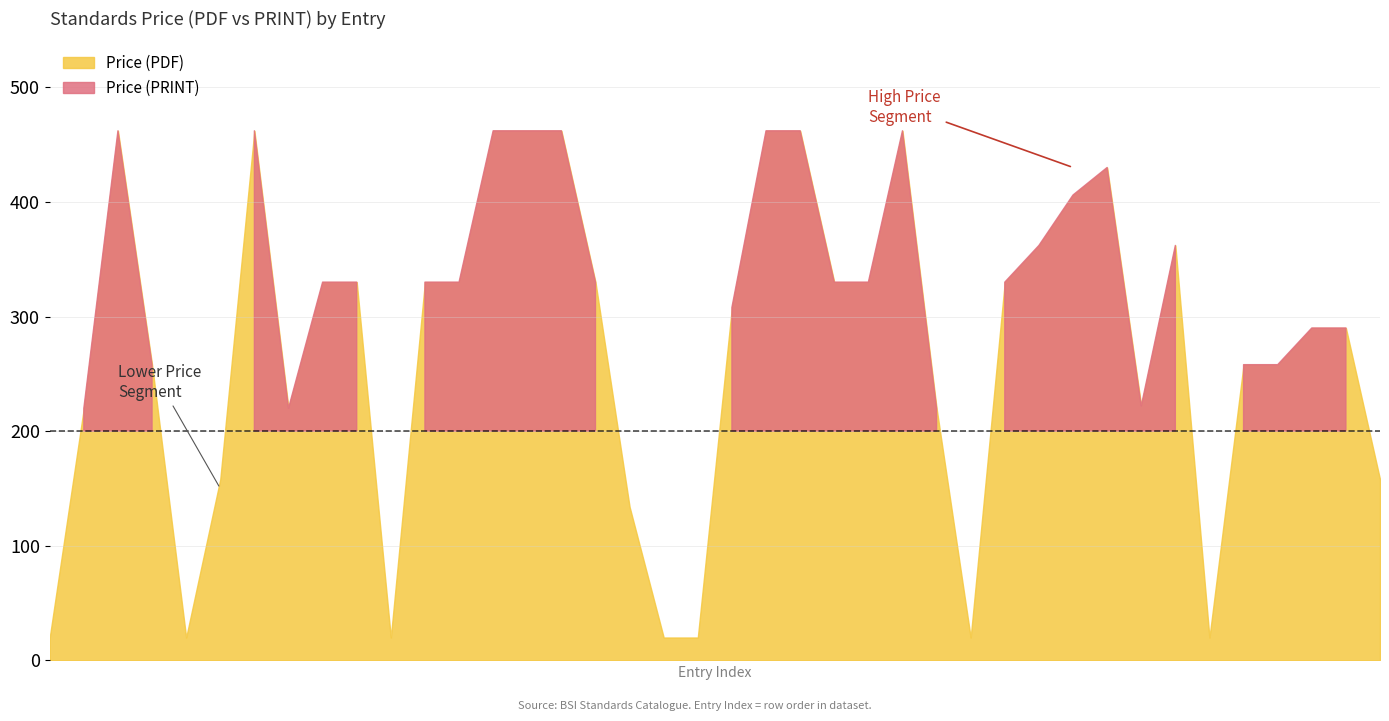

What is the difference between the second highest and minimum values in the Price (PRINT) series?

442